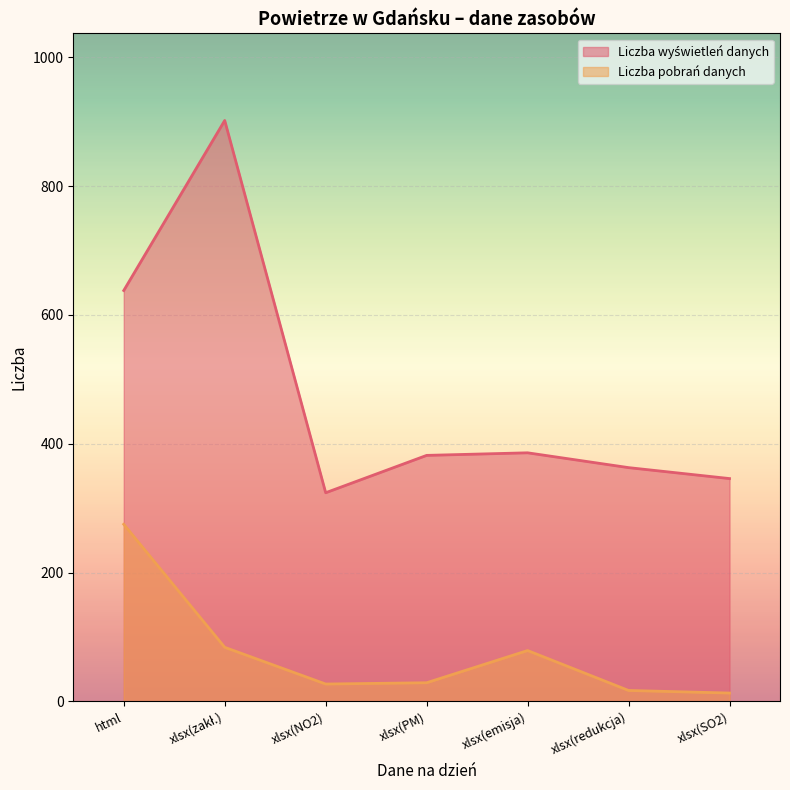

How many values in the Liczba pobrań danych series exceed 29?

3